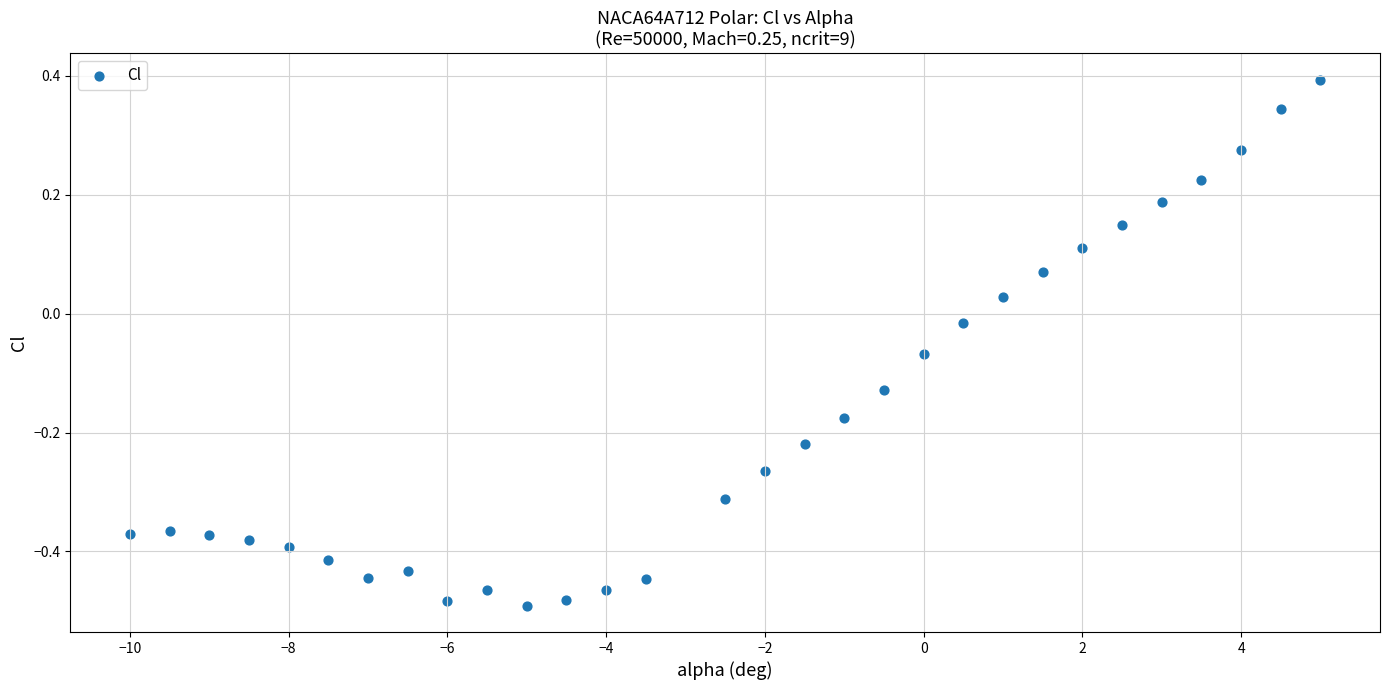

What is the range of X values (max minus min)?

15.0